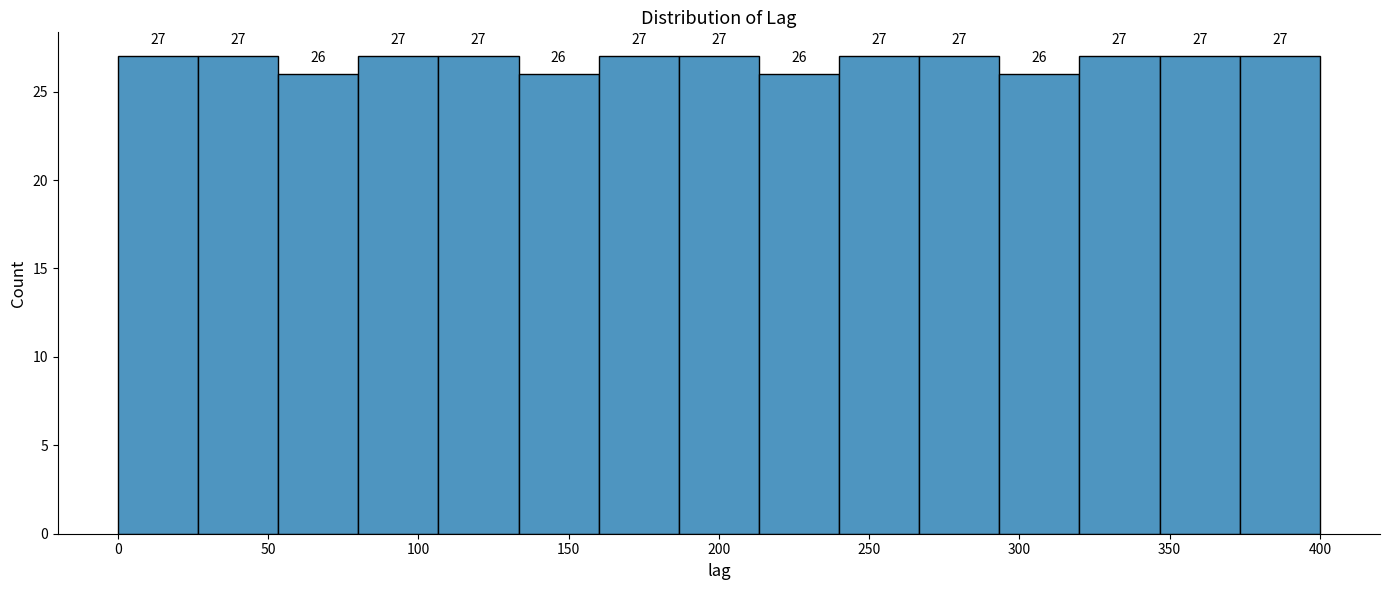

Reading left to right, list every bar in this chart as the range it spans on the x-axis followed by its height. The bar edges are not printed on the chart, so give them approximately, as read against the axis.

0 to 25: 27
25 to 55: 27
55 to 80: 26
80 to 105: 27
105 to 135: 27
135 to 160: 26
160 to 185: 27
185 to 215: 27
215 to 240: 26
240 to 265: 27
265 to 295: 27
295 to 320: 26
320 to 345: 27
345 to 375: 27
375 to 400: 27